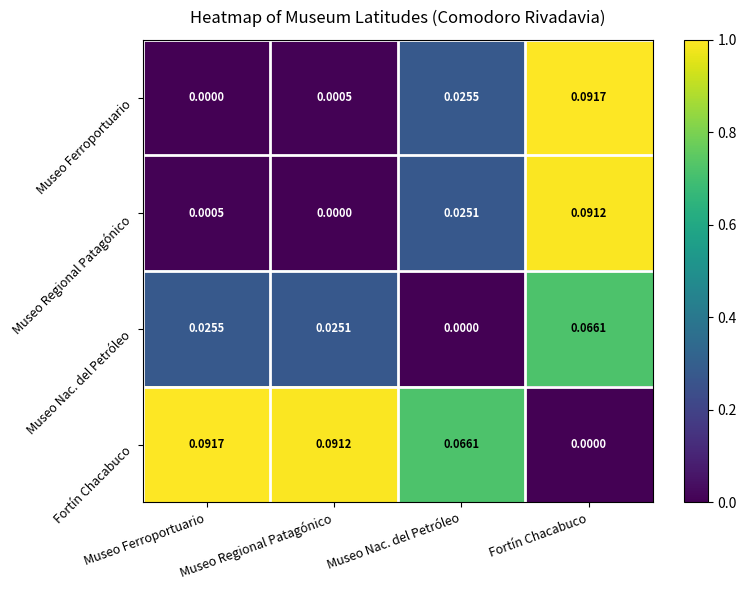

At which label does Museo Nac. del Petróleo reach its peak?

Fortín Chacabuco